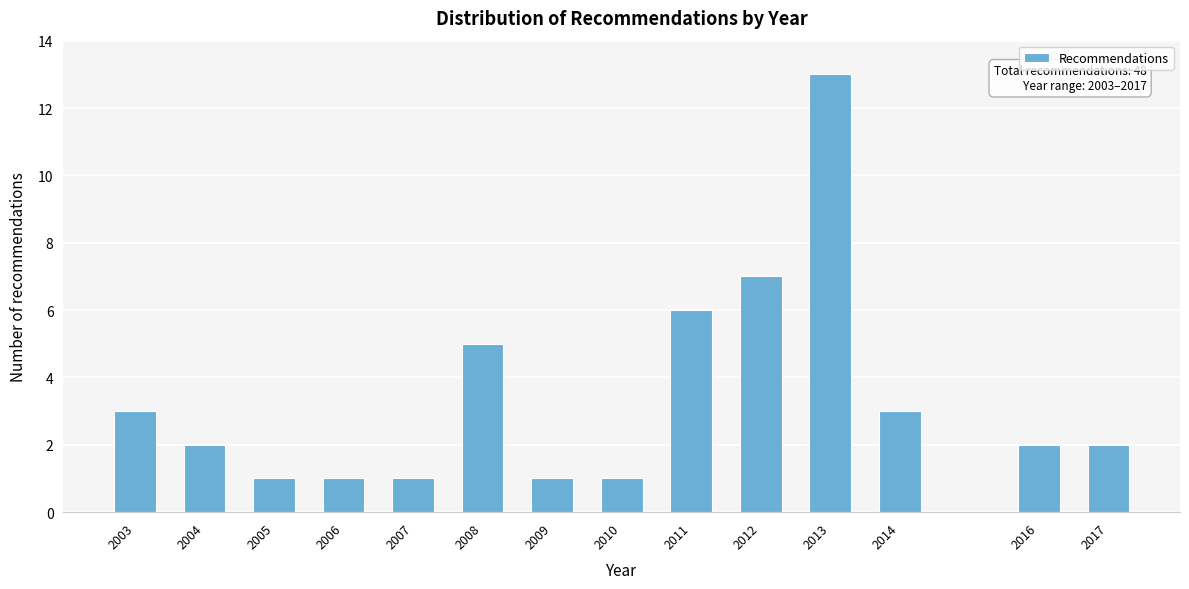

Reading left to right, extract all data points from this chart.

3	2	1	1	1	5	1	1	6	7	13	3	2	2